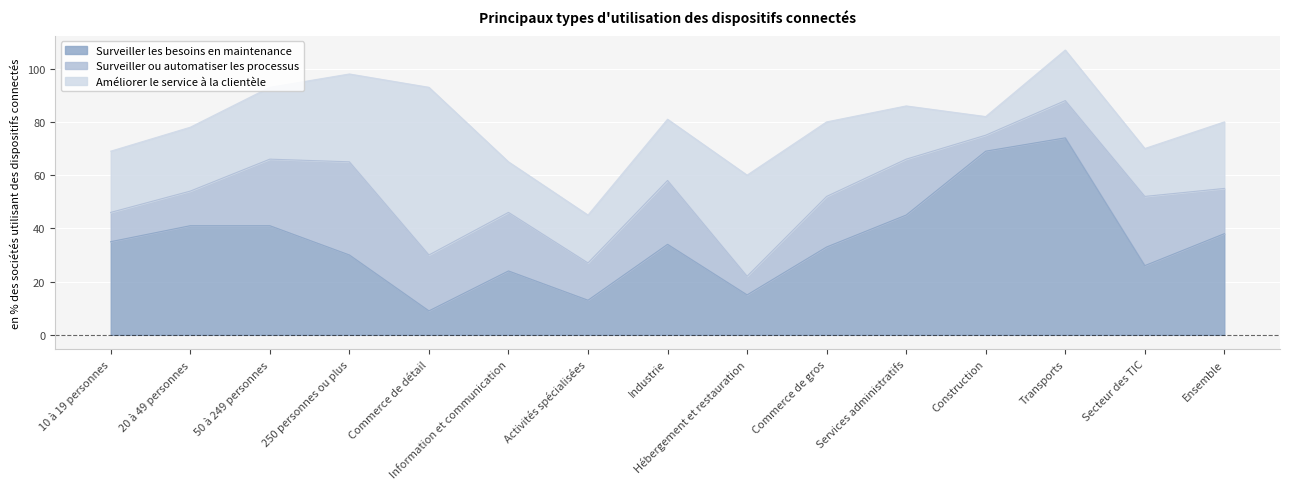

What is the difference between the maximum and minimum values in the Améliorer le service à la clientèle series?

56